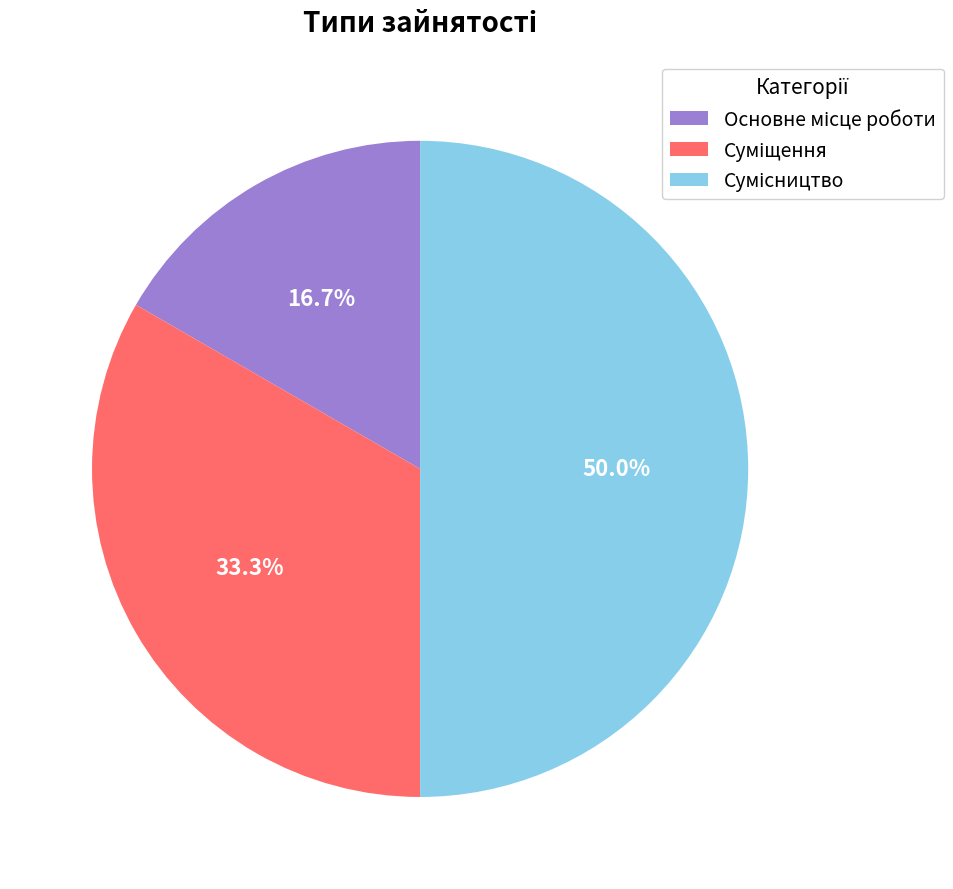

Rank the categories by value from lowest to highest.

Основне місце роботи, Суміщення, Сумісництво